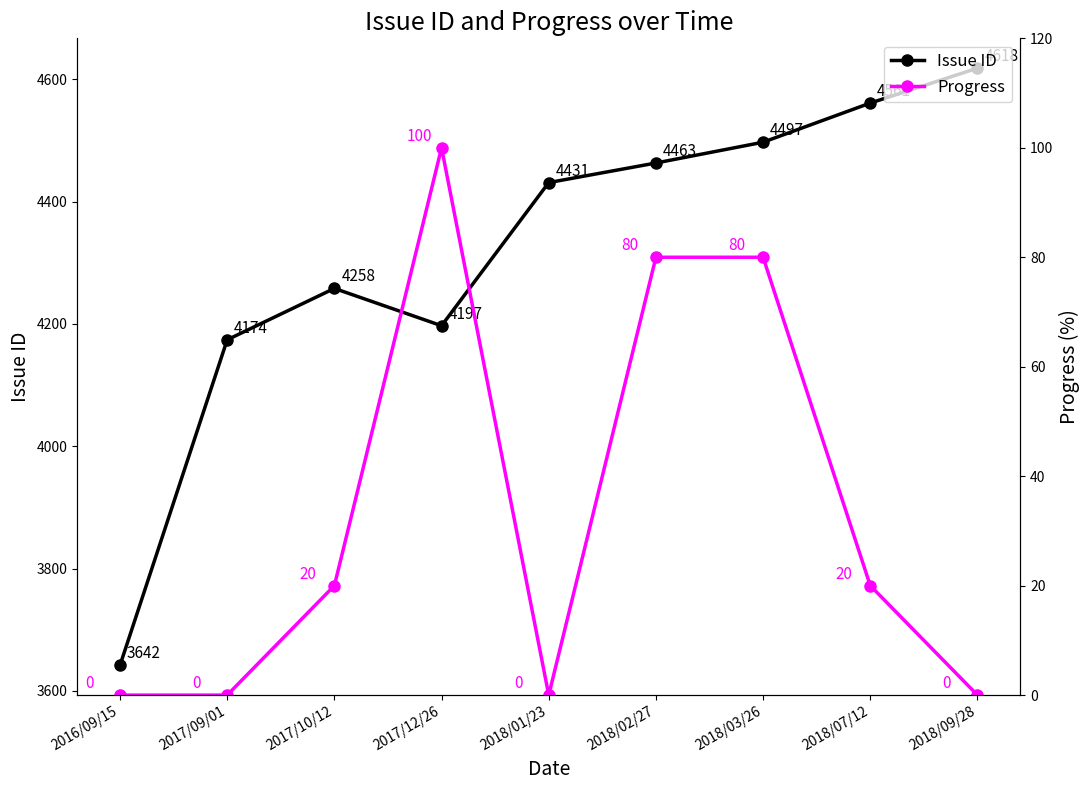

What is the average value of the Progress series?

33